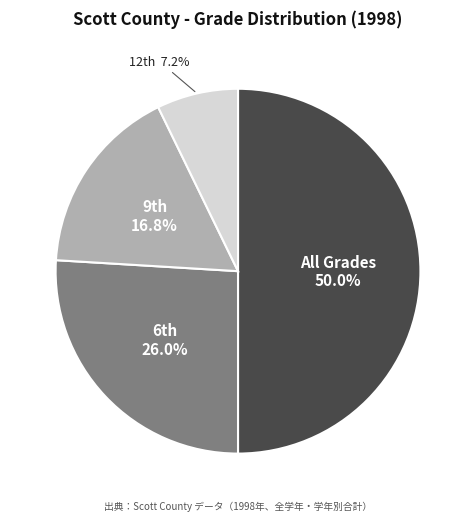

What is the largest slice in the pie chart?

All Grades